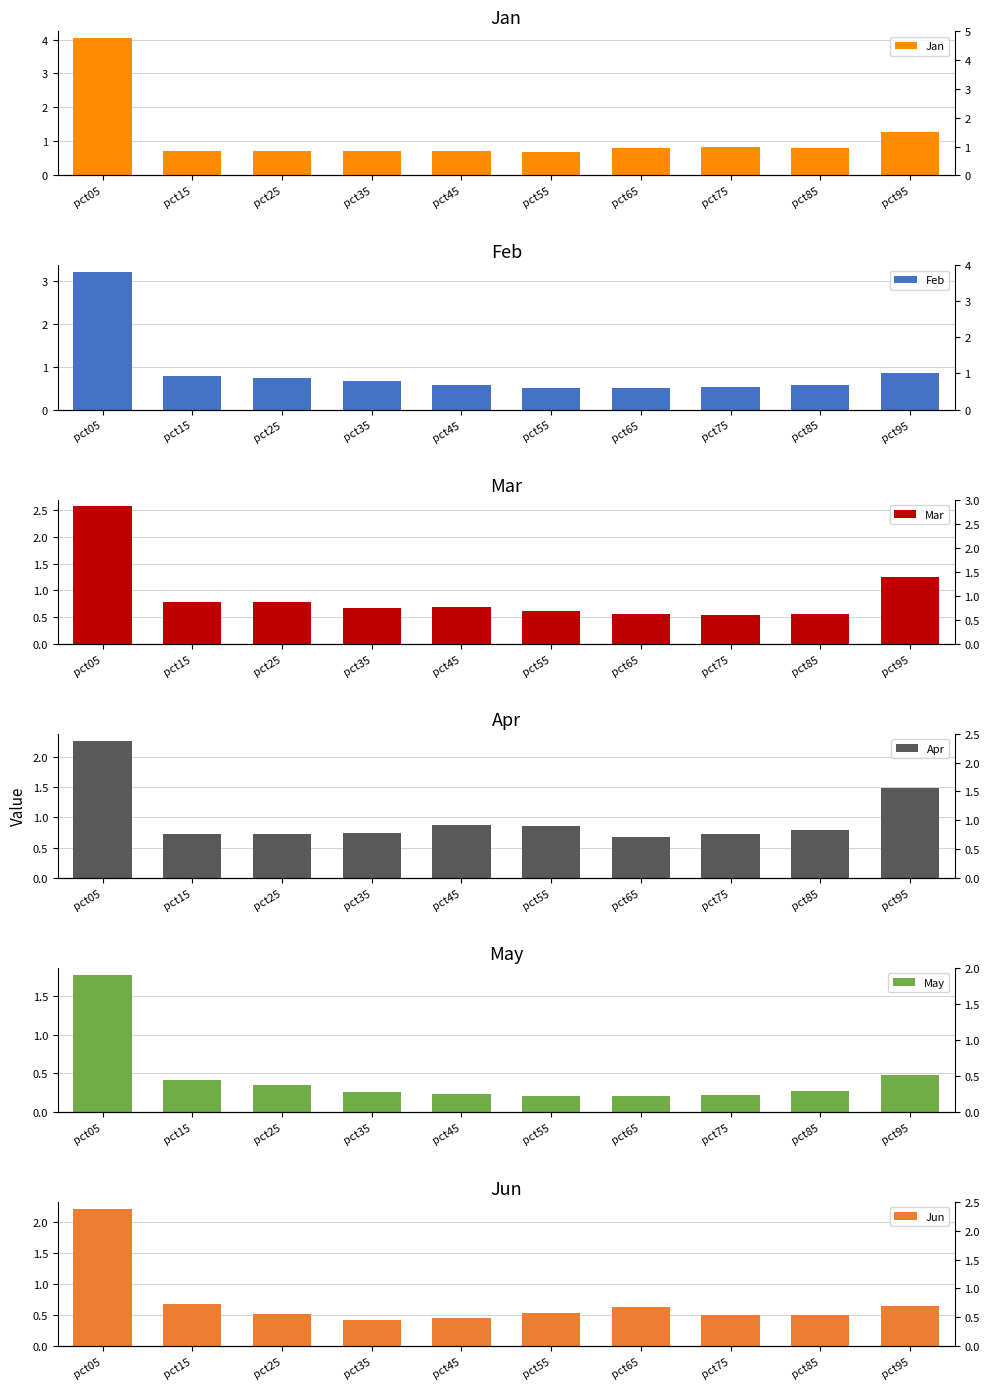

What value does the Feb series have at pct15?

0.8